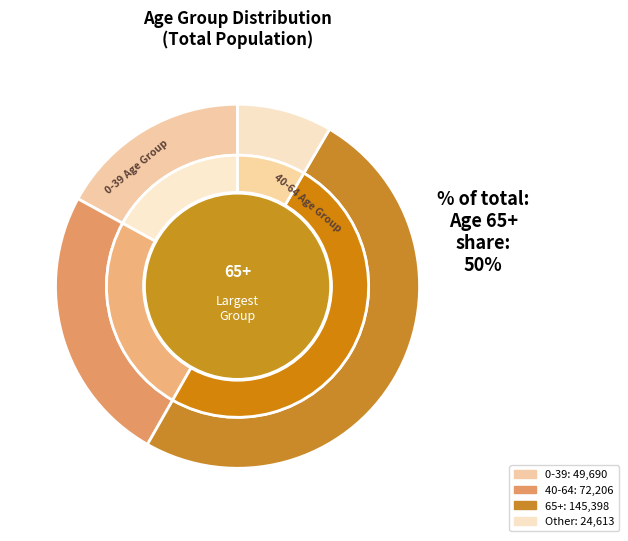

To the nearest percent, what percentage of the pie is 65+?

50%